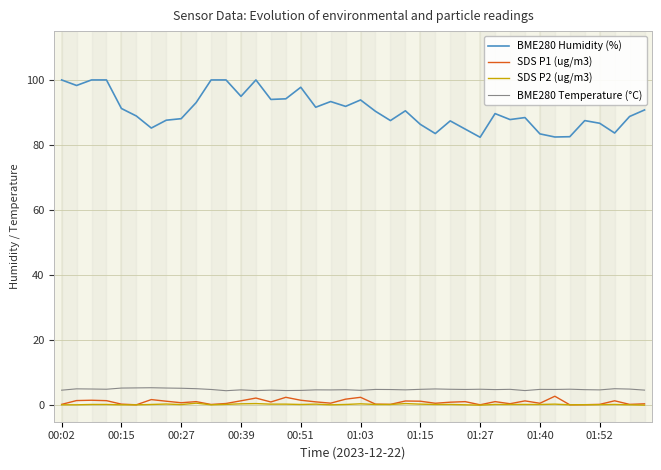

Which series has the largest range (max minus min)?

BME280 Humidity (%)